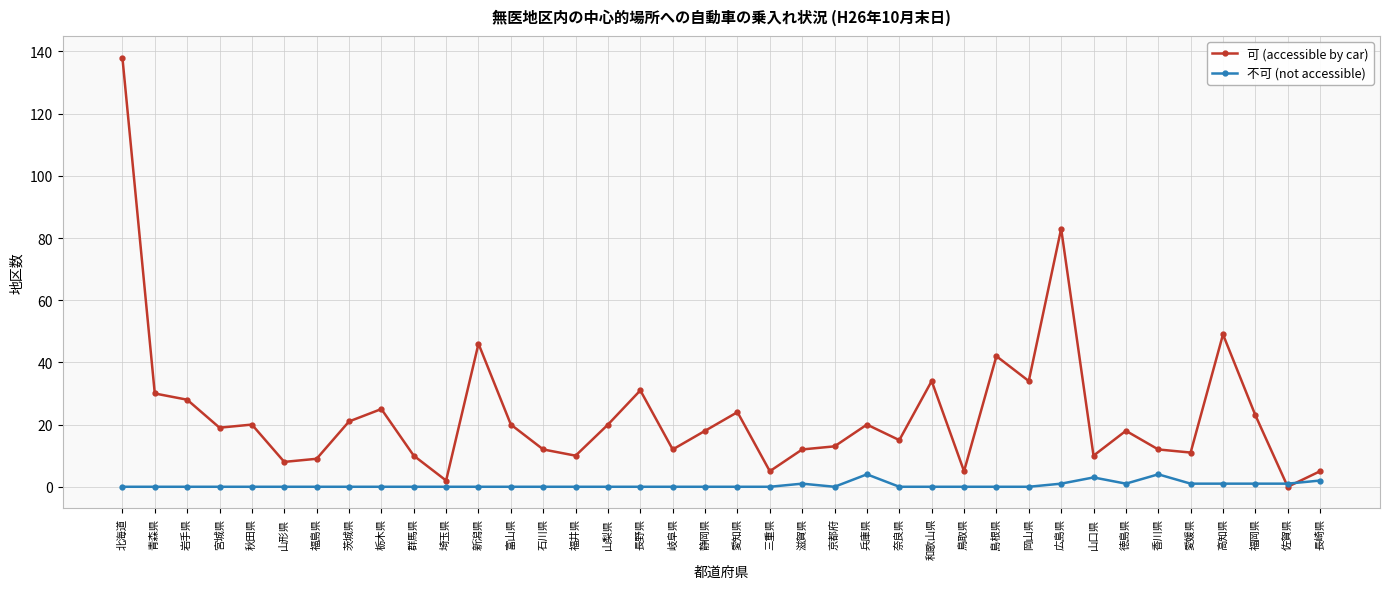

Is the value of 不可 (not accessible) at 福岡県 greater than the value of 可 (accessible by car) at 香川県?

No